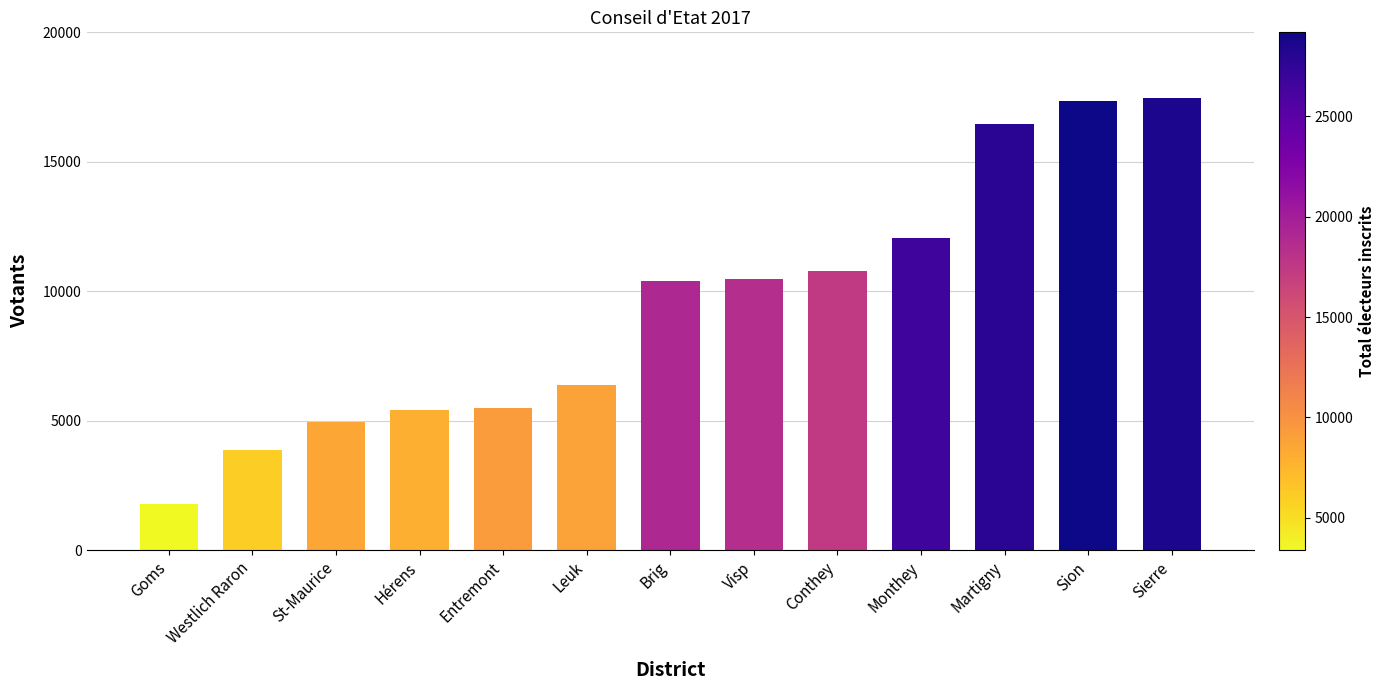

Read the value at Entremont, to the nearest 10.

5480